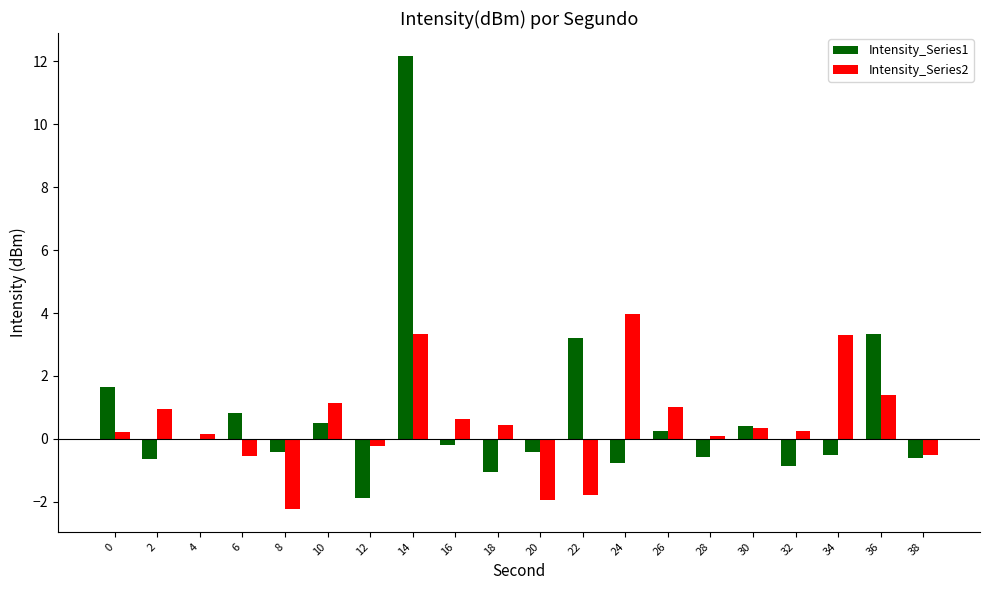

At which category does the chart reach its peak across all series?

14